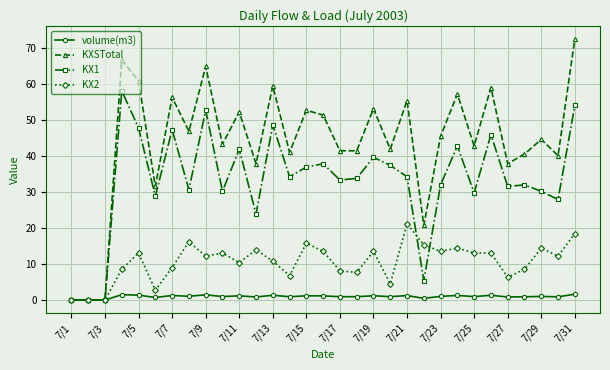

Rank the series by their maximum value, from highest to lowest.

KXSTotal, KX1, KX2, volume(m3)